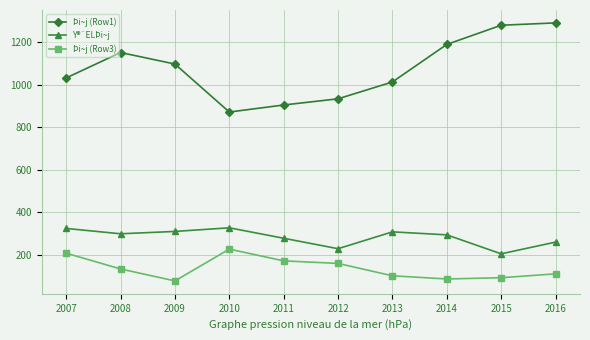

What is the total value across all series at 2016?

1662